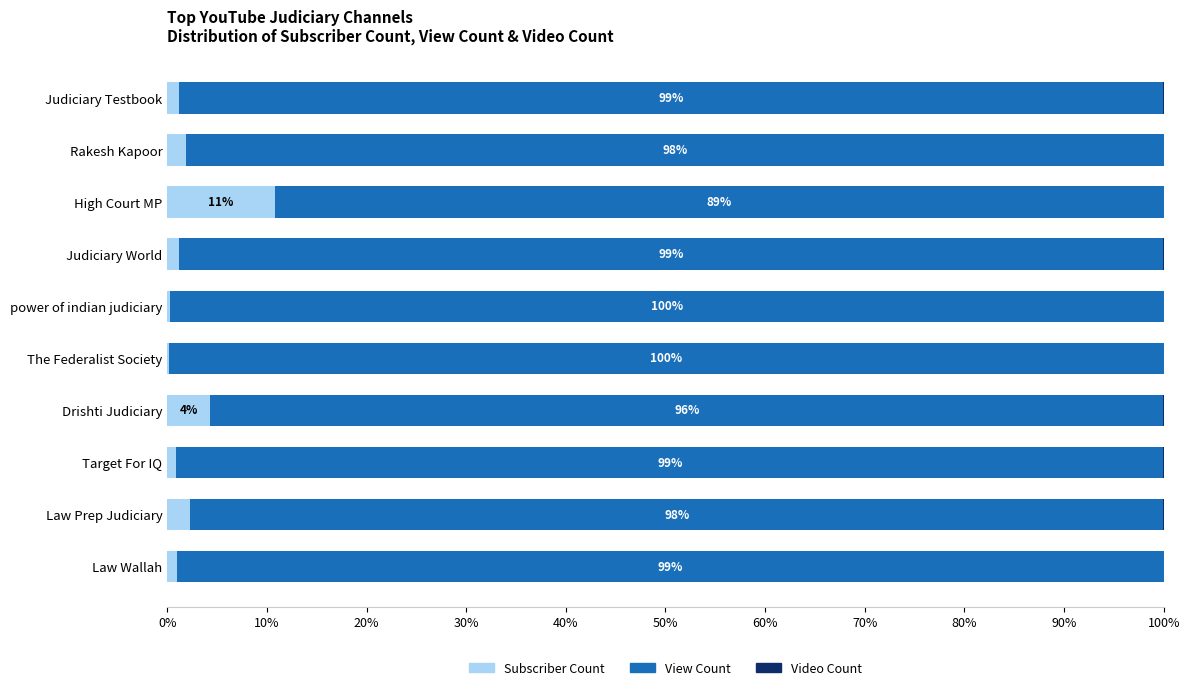

What is the sum of all Subscriber Count values?

23.9